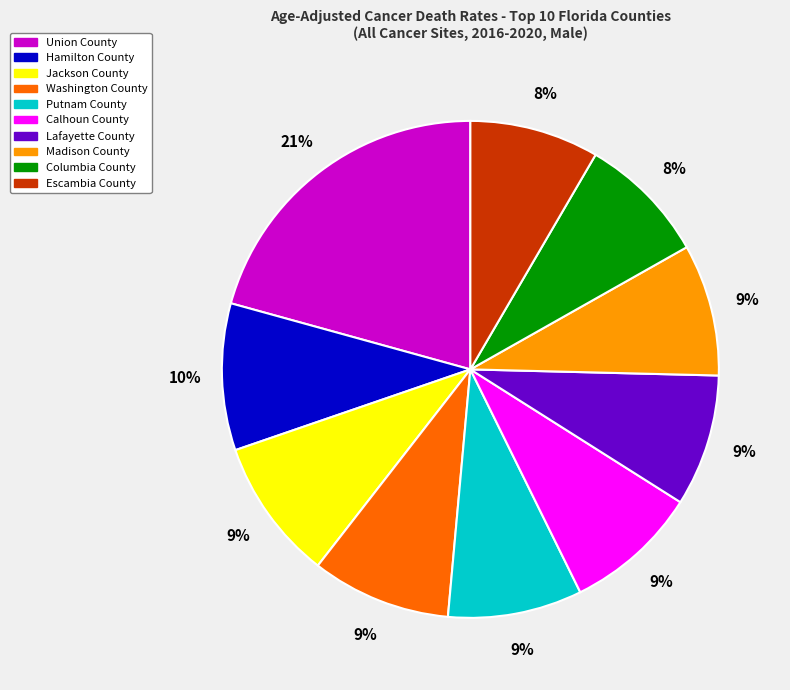

Is the sum of Hamilton County and Union County greater than half?

No